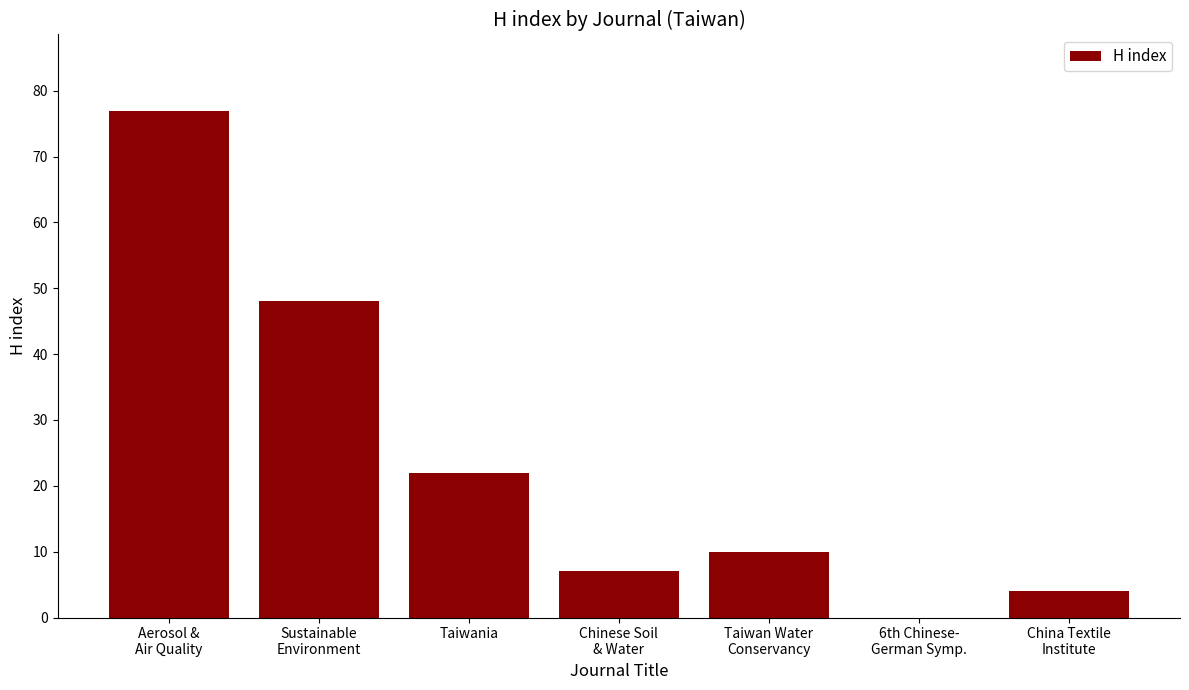

Does the chart contain stacked bars?

No